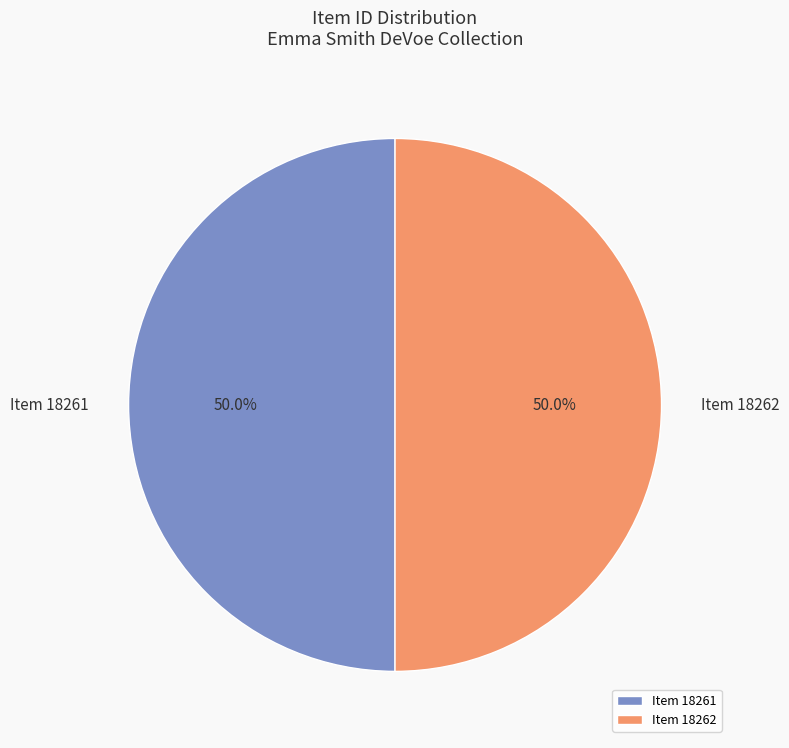

What is the ratio of the value at Item 18262 to the value at Item 18261?

1.0